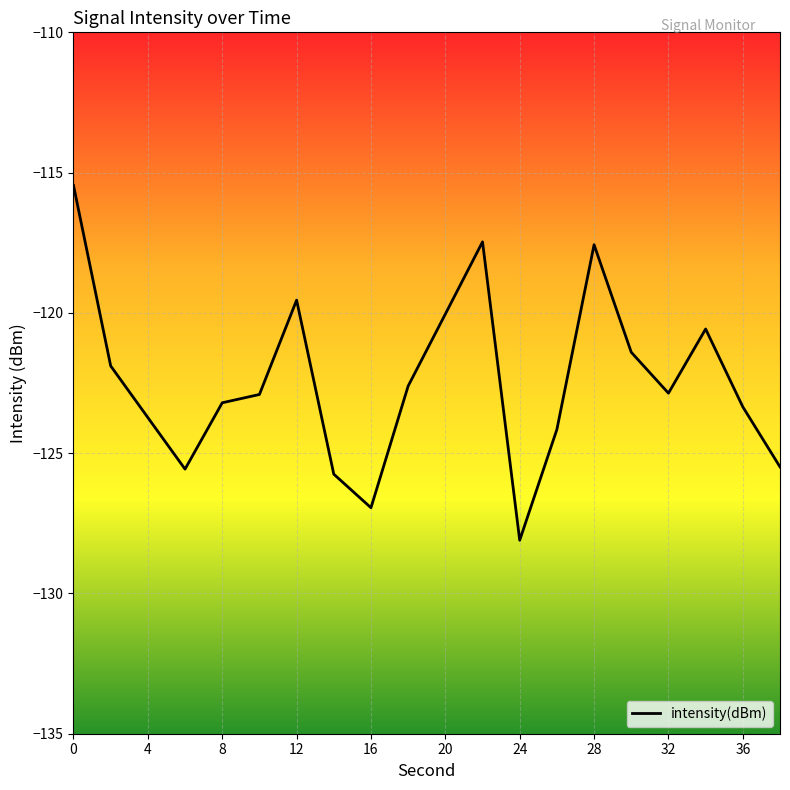

What is the greatest value displayed?

-115.5